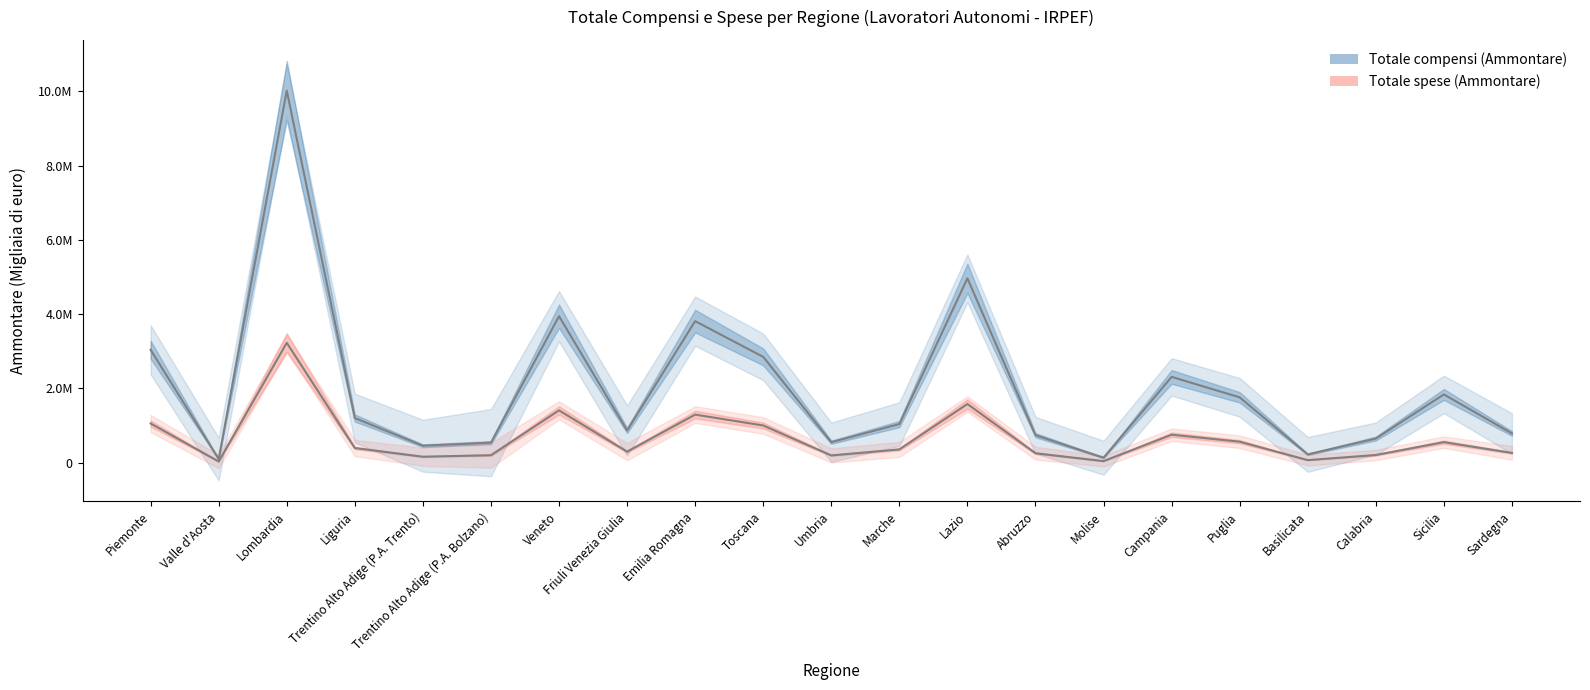

The Totale spese (Ammontare) series shows 678027 at Lombardia. True or false?

False